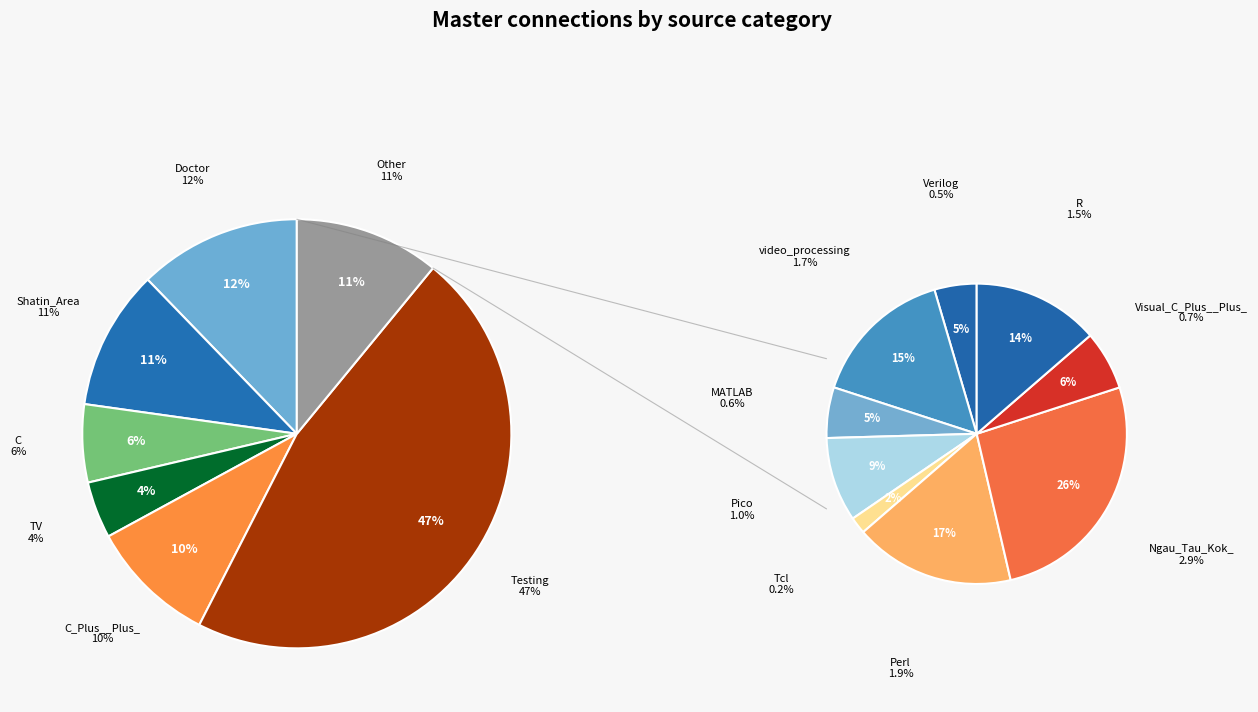

Rank the categories by value from lowest to highest.

Tcl, Verilog, MATLAB, Visual_C_Plus__Plus_, Pico, R, video_processing, Perl, Ngau_Tau_Kok_, TV, C, C_Plus__Plus_, Shatin_Area, Doctor, Testing